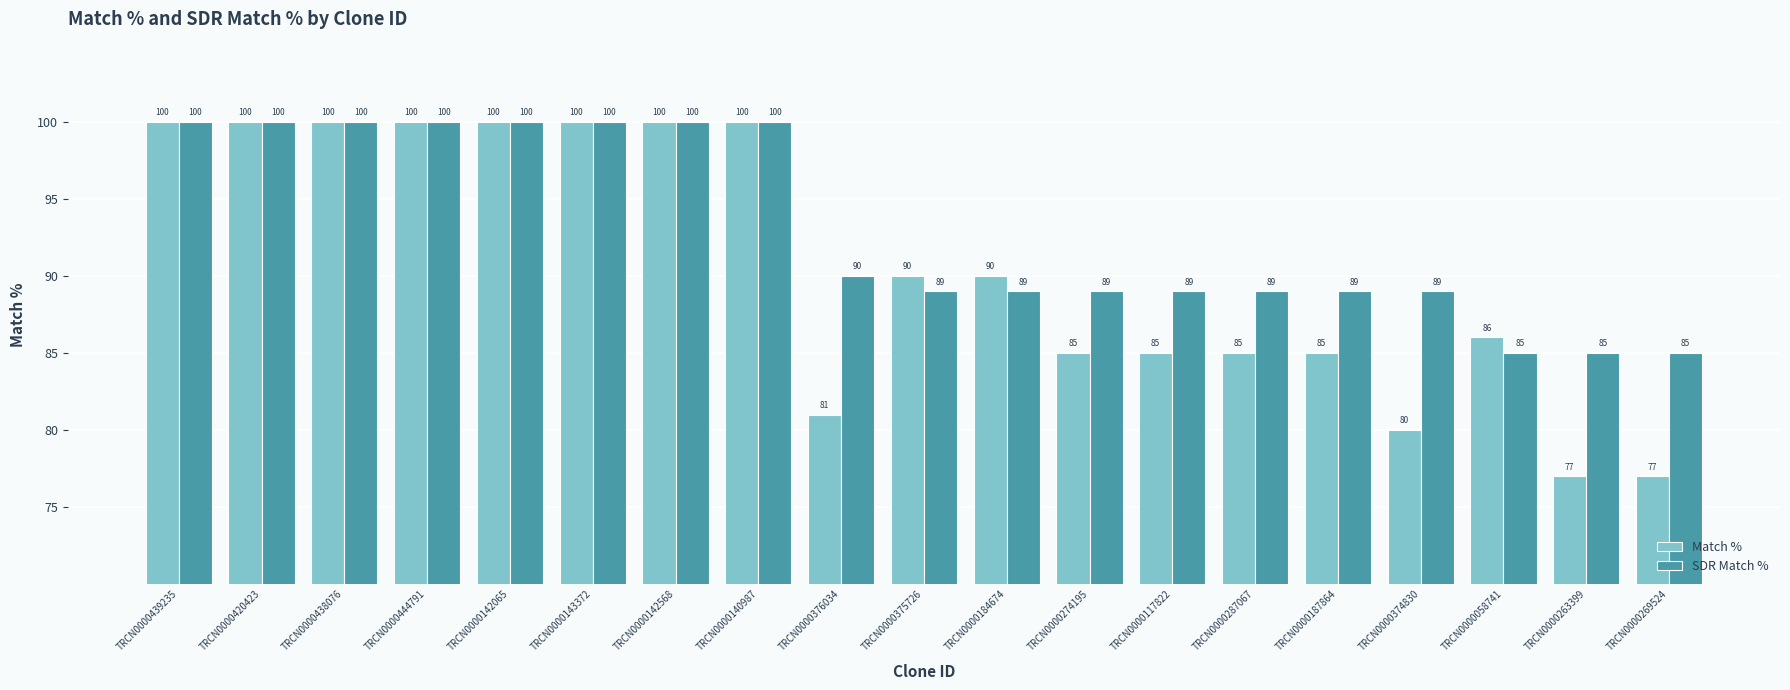

At how many categories does at least one series exceed 93?

8